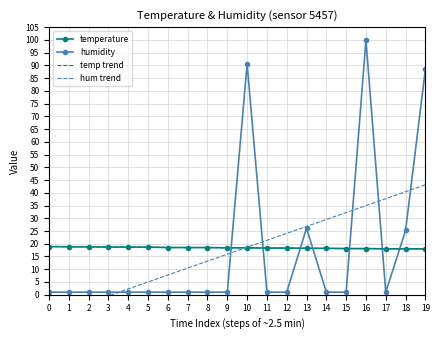

What is the sum of all hum trend values?

345.2